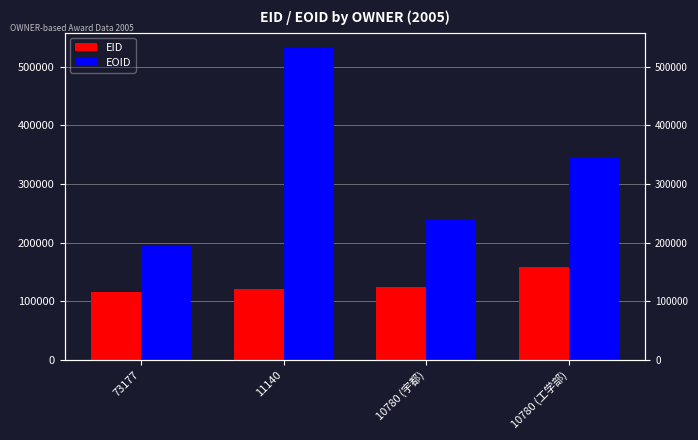

Reading left to right, extract all data points from this chart.

EID: 116399	120595	124296	158795
EOID: 195968	531824	240350	343617